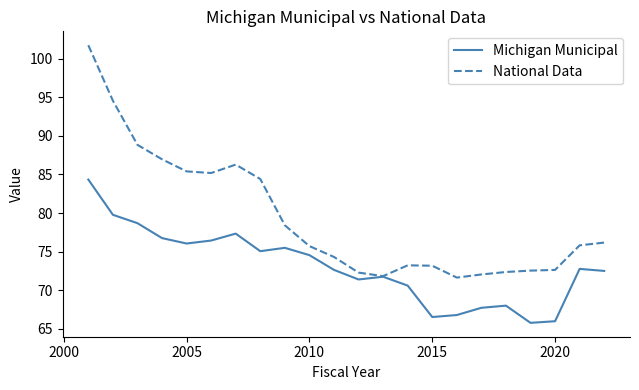

Which series has the largest total across all categories?

National Data